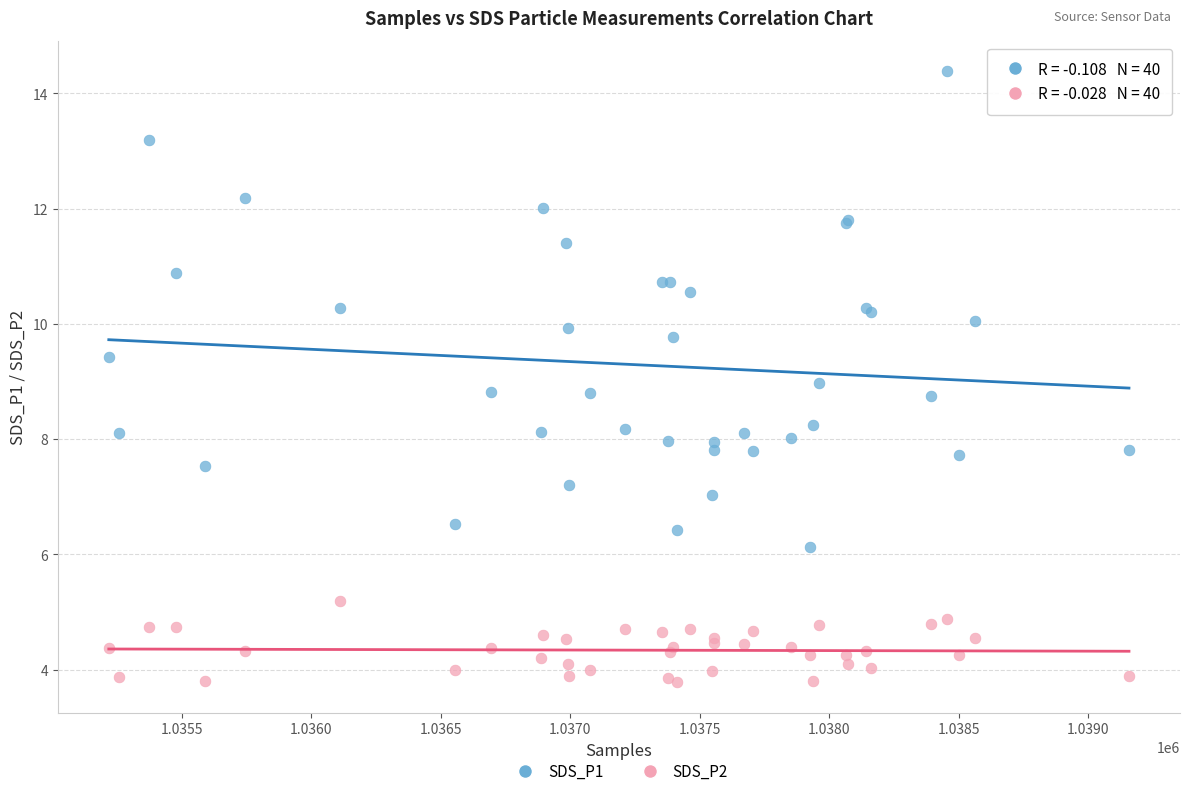

What are all the series names shown in the legend?

SDS_P1, SDS_P2